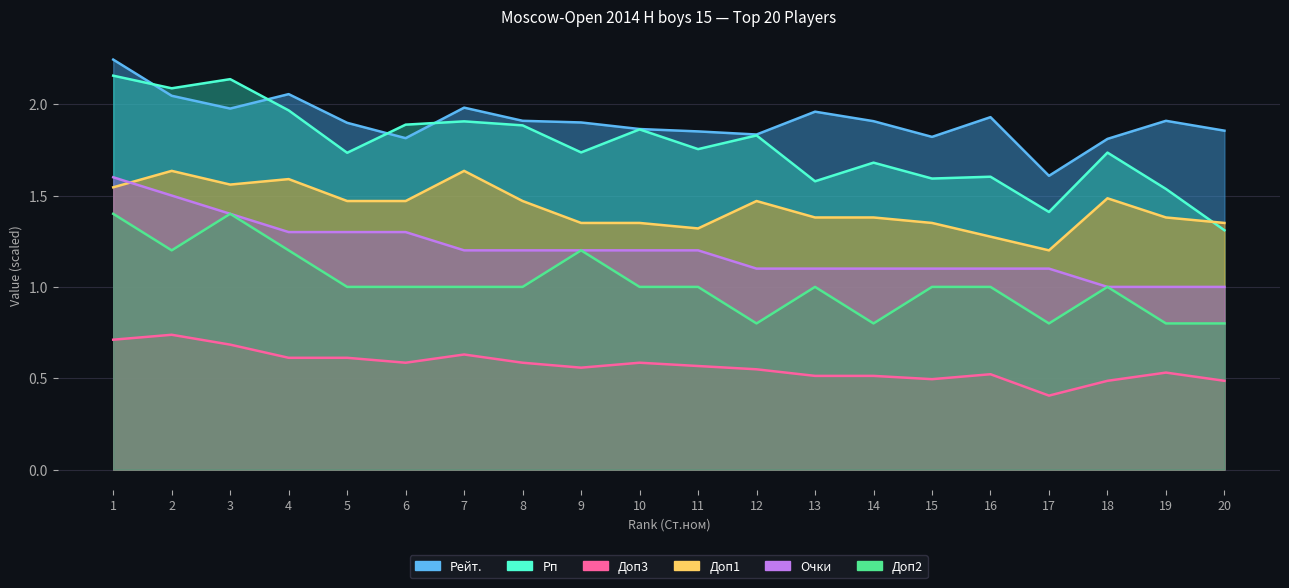

Rank the series at 10 from lowest to highest value.

Доп3, Доп2, Очки, Доп1, Рп, Рейт.